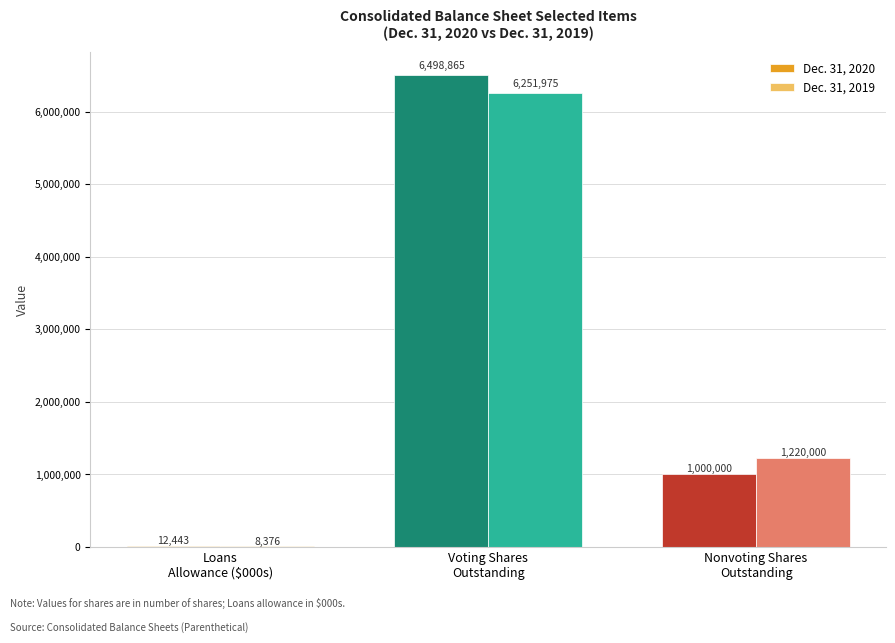

At which label is Dec. 31, 2019 closest to 3130175?

Nonvoting Shares
Outstanding